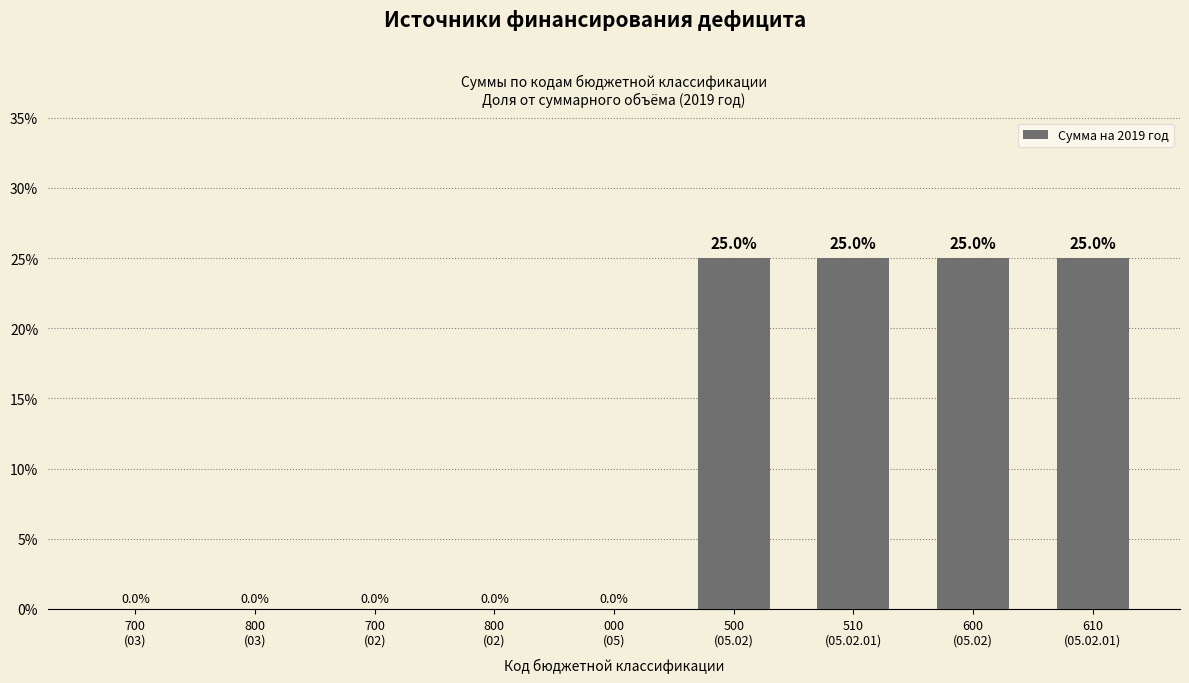

How many values are between 0 and 25?

9